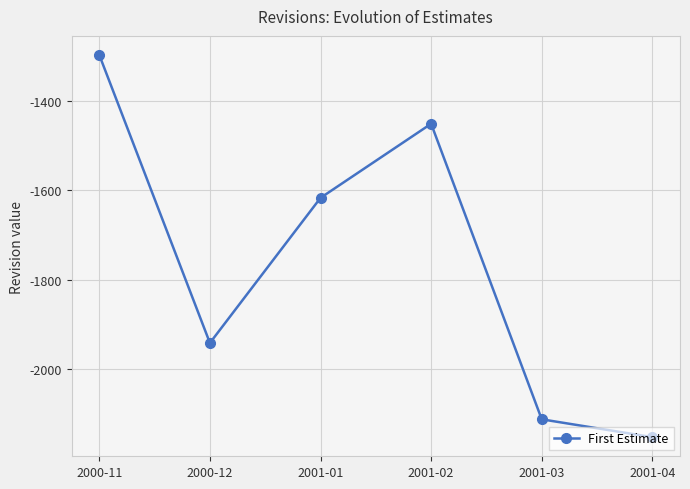

Between 2001-04 and 2000-12, which is larger?

2000-12